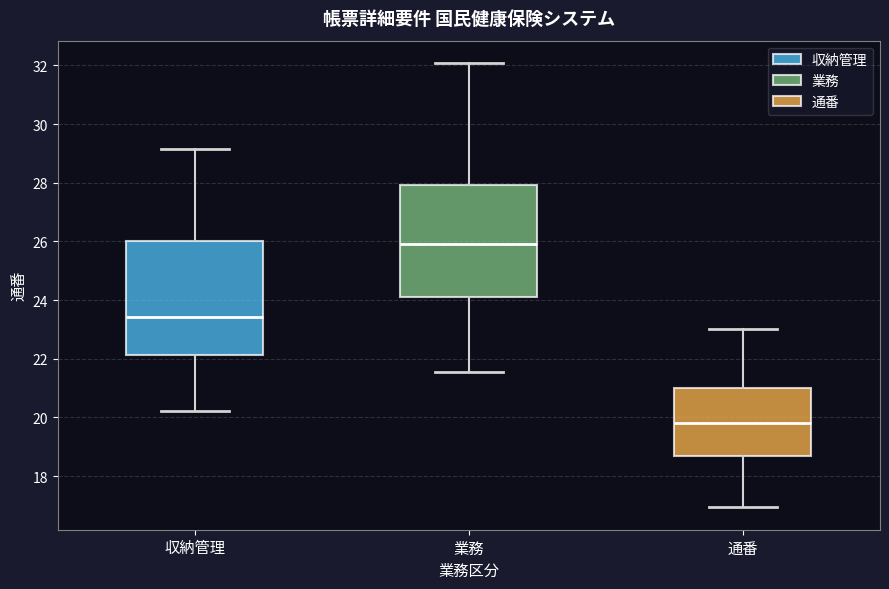

Reading left to right, read every box against the y-axis: the position of its median line, the range the box covers, and the ends of its whiskers. The values are not printed on the chart, so give them approximately, as read against the axis.

収納管理: median 23.4, box 22.2 to 26.0, whiskers 20.2 to 29.2
業務: median 26.0, box 24.2 to 28.0, whiskers 21.6 to 32.0
通番: median 19.8, box 18.6 to 21.0, whiskers 17.0 to 23.0